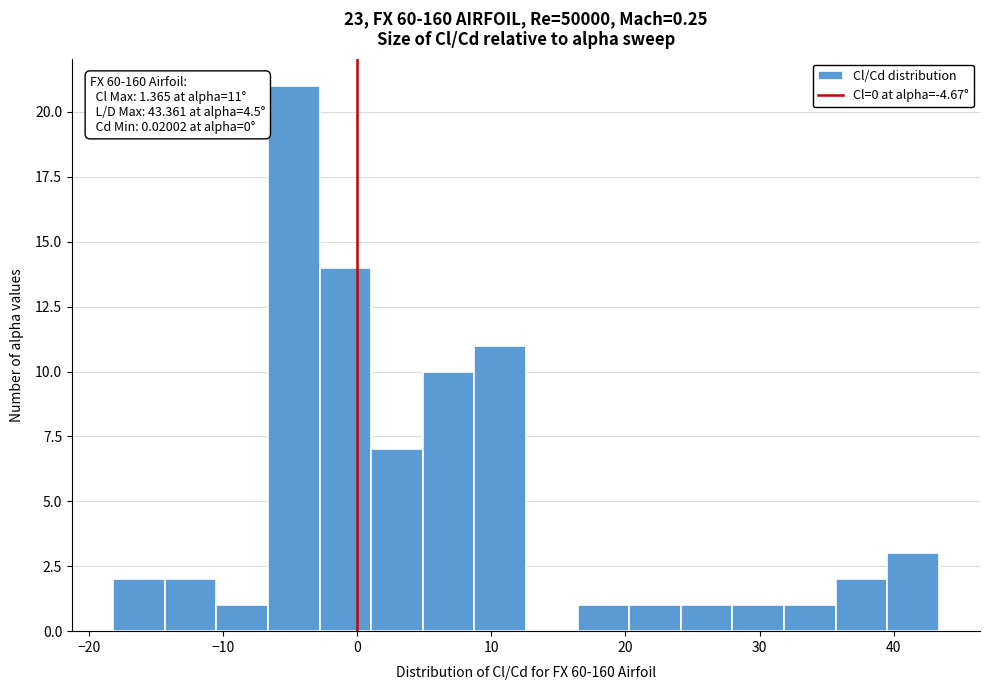

Read against the x-axis, roughly where is the centre of the tallest bar?

-5